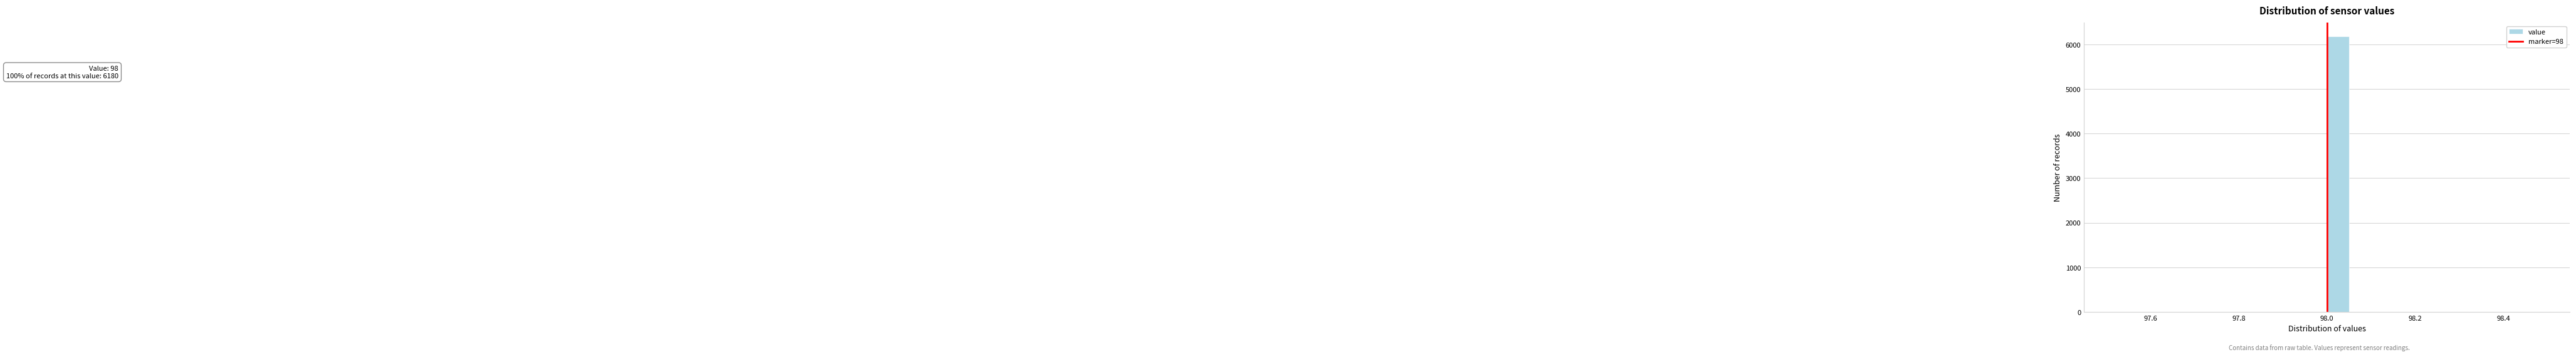

Around what value on the x-axis is the tallest bar? Give the approximate position of its centre, as read against the axis.

98.02